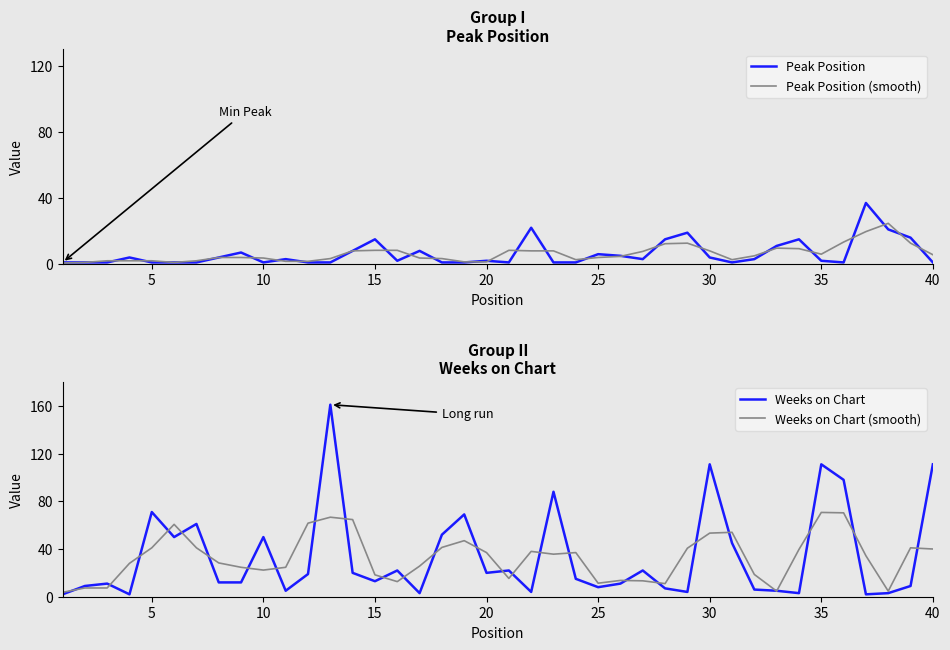

What is the lowest value of the Weeks on Chart (smooth) series?

3.7